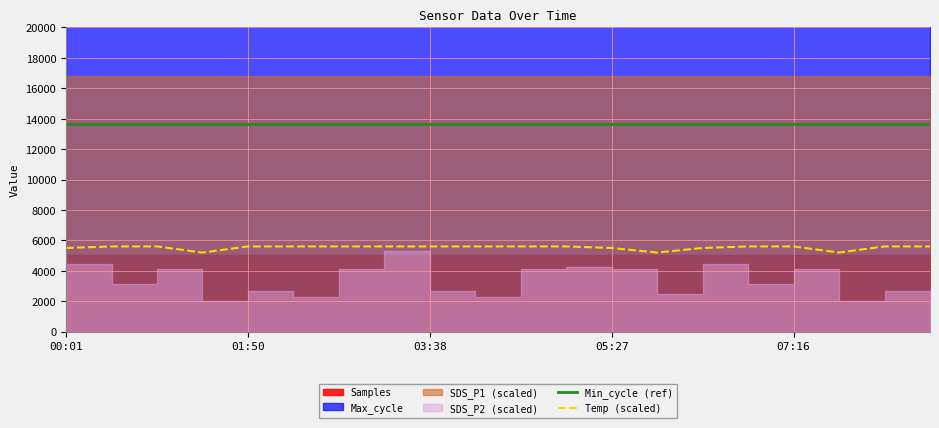

How many data points does each series have?

20